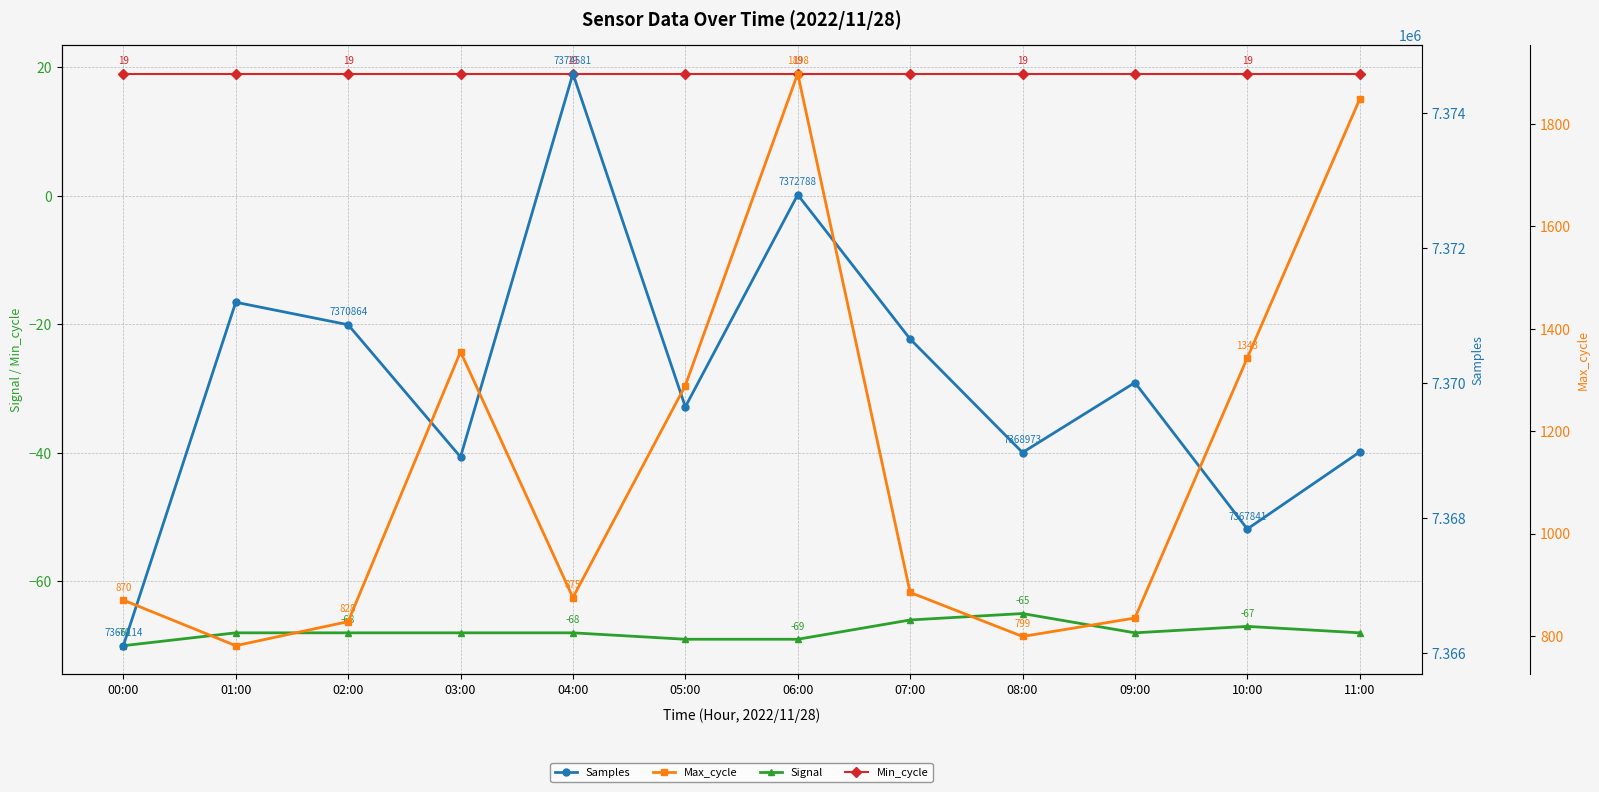

Which series has the largest total across all categories?

Samples